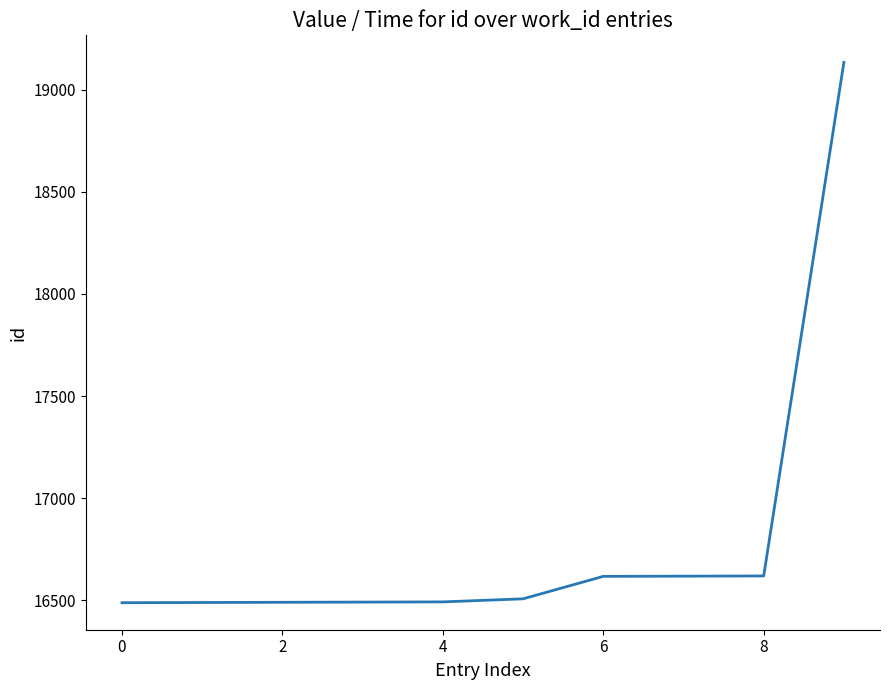

What is the difference between the maximum and minimum values?

2646